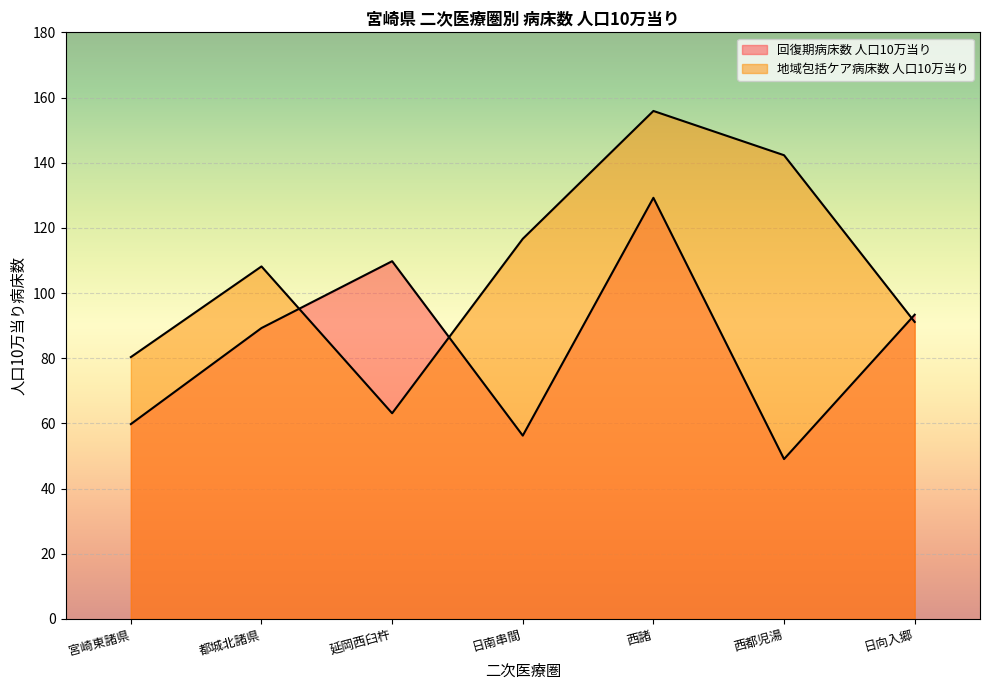

How many values in the 地域包括ケア病床数 人口10万当り series exceed 108?

4